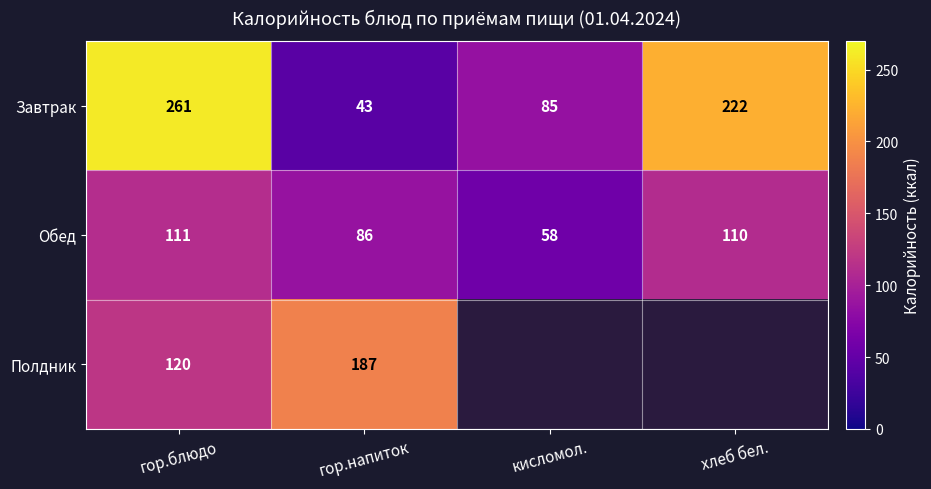

Rank the series at гор.блюдо from highest to lowest value.

Завтрак, Полдник, Обед